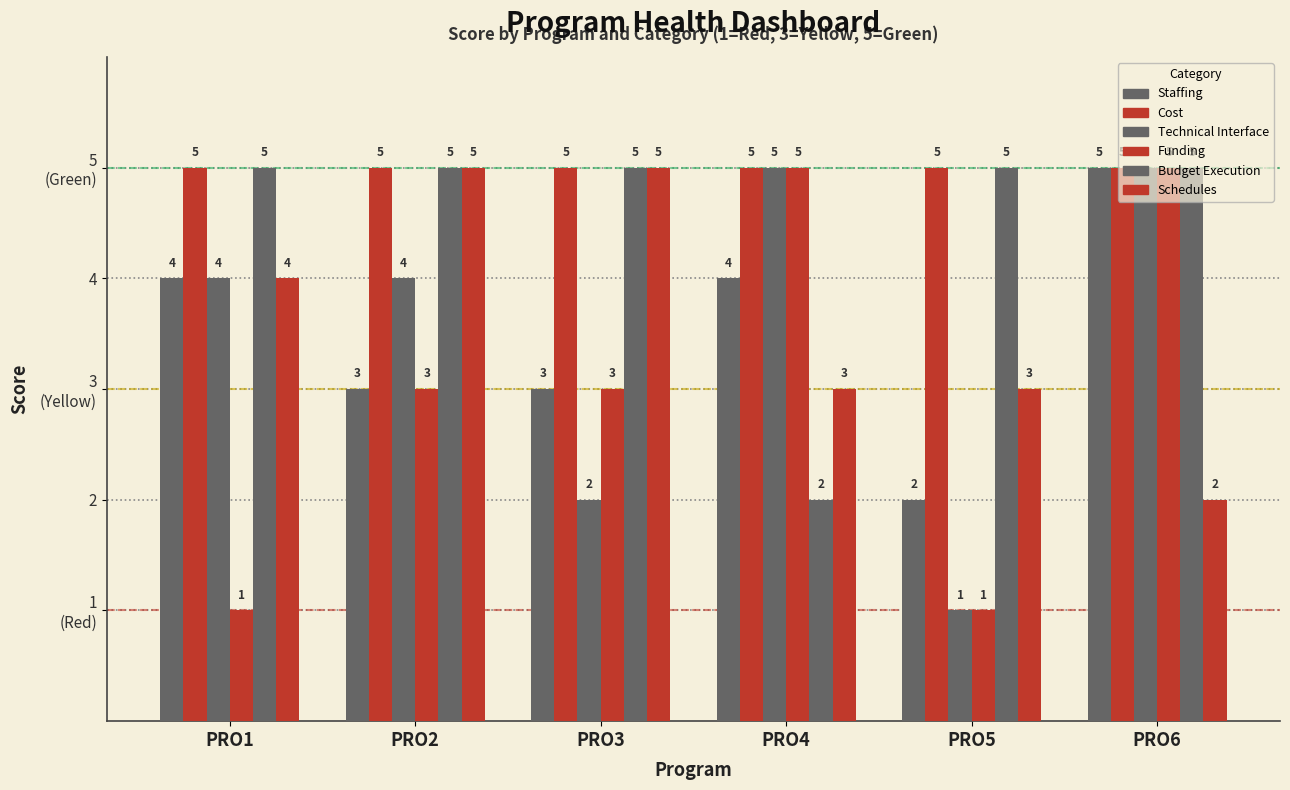

Does the chart contain any negative values?

No